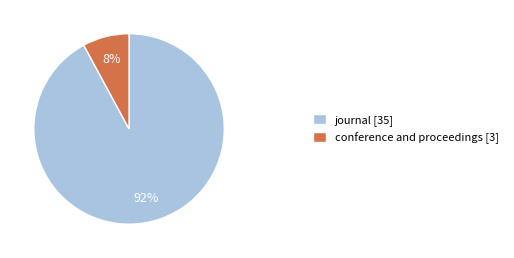

Between journal and conference and proceedings, which is larger?

journal